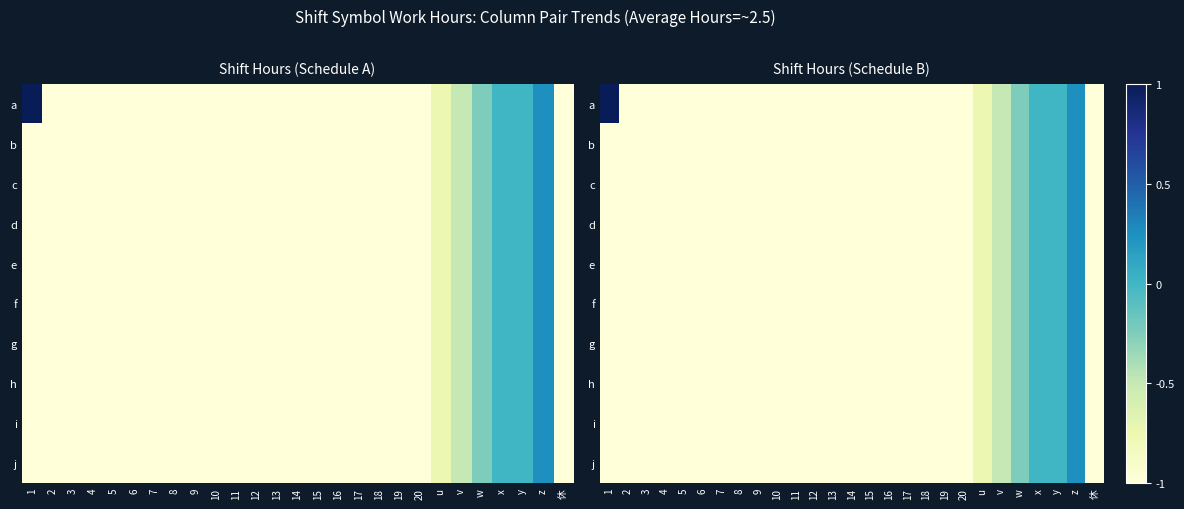

True or false: i has a value of -1.0 at 16.

True